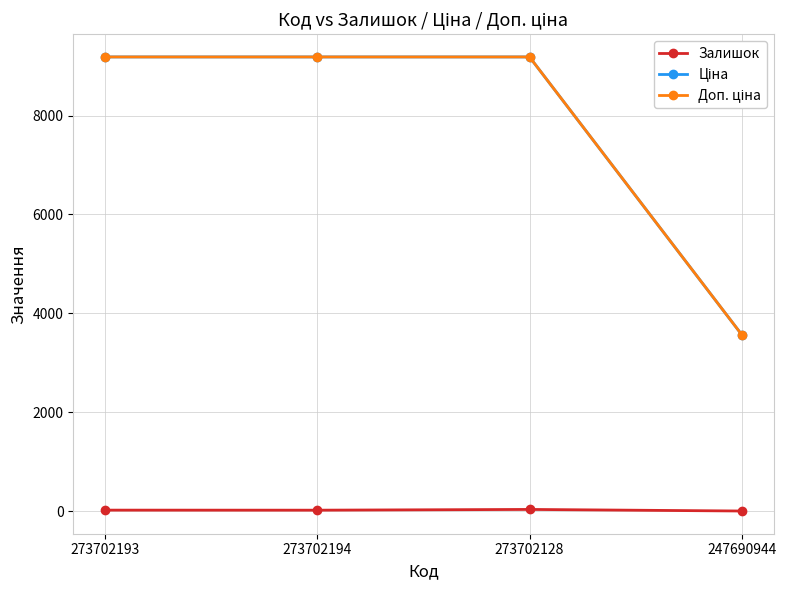

Is this an area chart (filled region under the line)?

No